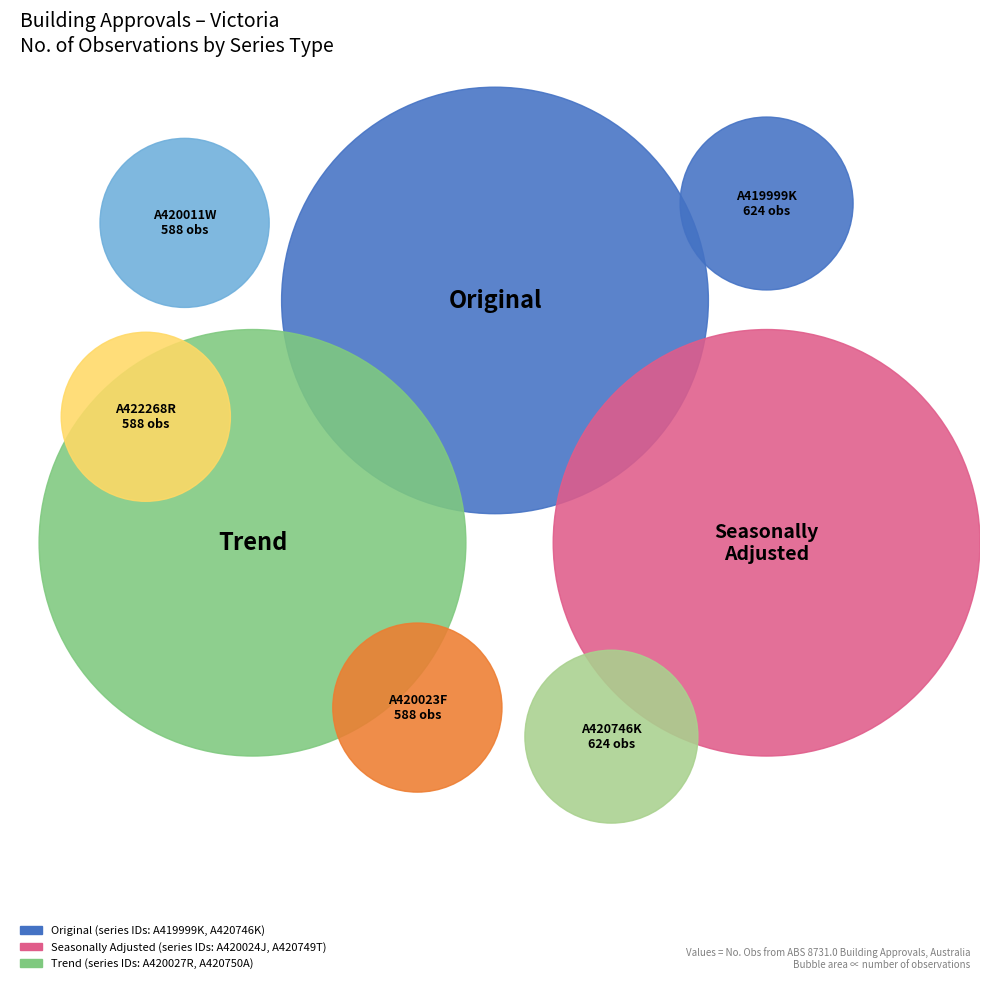

True or false: A420023F accounts for 20% of the total.

True